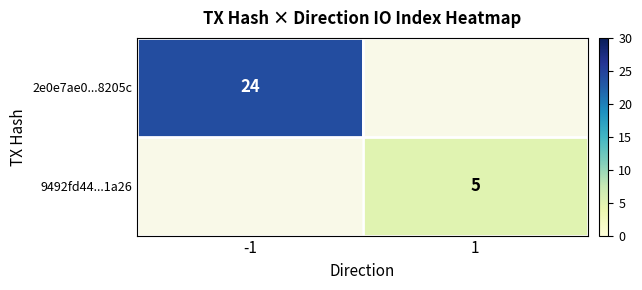

The 9492fd44...1a26 series shows 8 at 1. True or false?

False